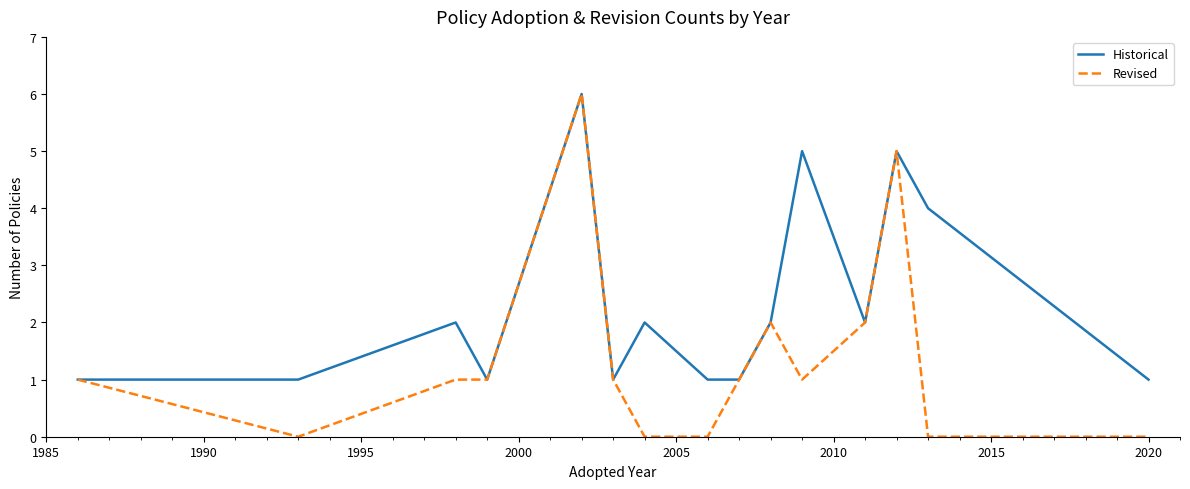

What are all the series names shown in the legend?

Historical, Revised